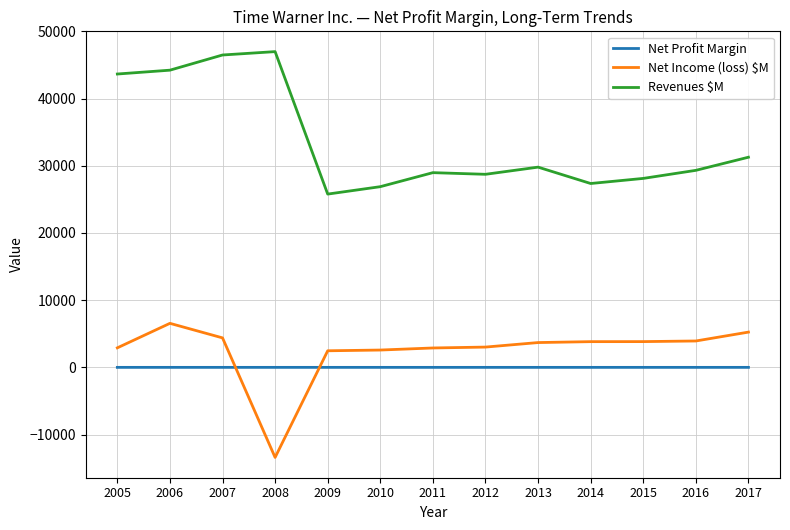

Is it true that Revenues $M equals 46482.0 at 2007?

True